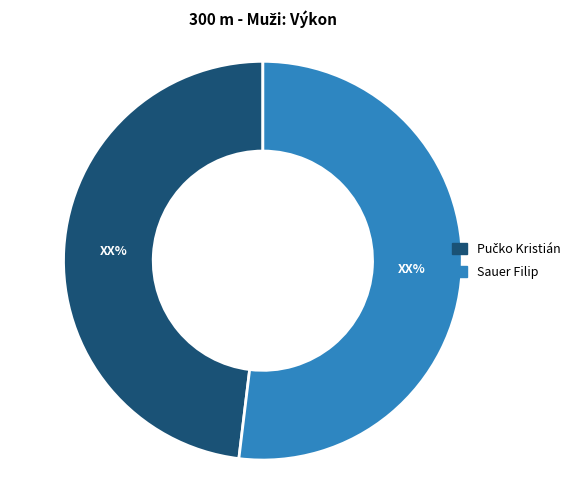

Which category has the biggest portion of the pie?

Sauer Filip